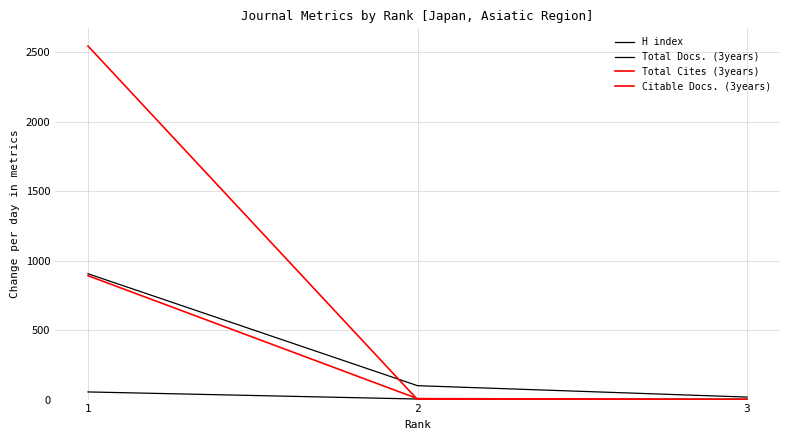

Does the chart have visible grid lines?

Yes